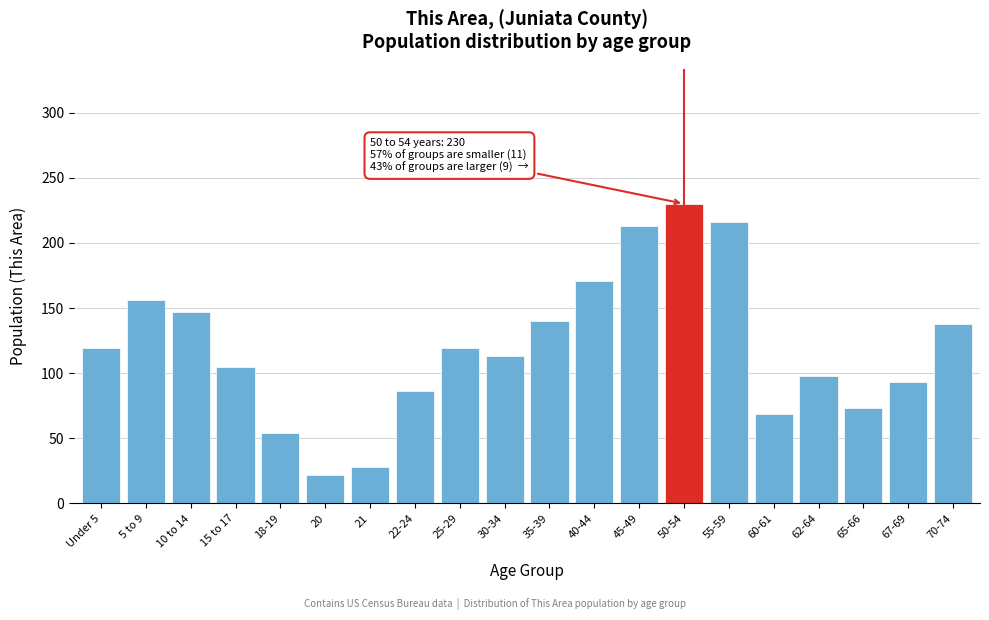

Reading left to right, transcribe all the data shown in this chart.

119	156	147	105	54	22	28	86	119	113	140	171	213	230	216	69	98	73	93	138